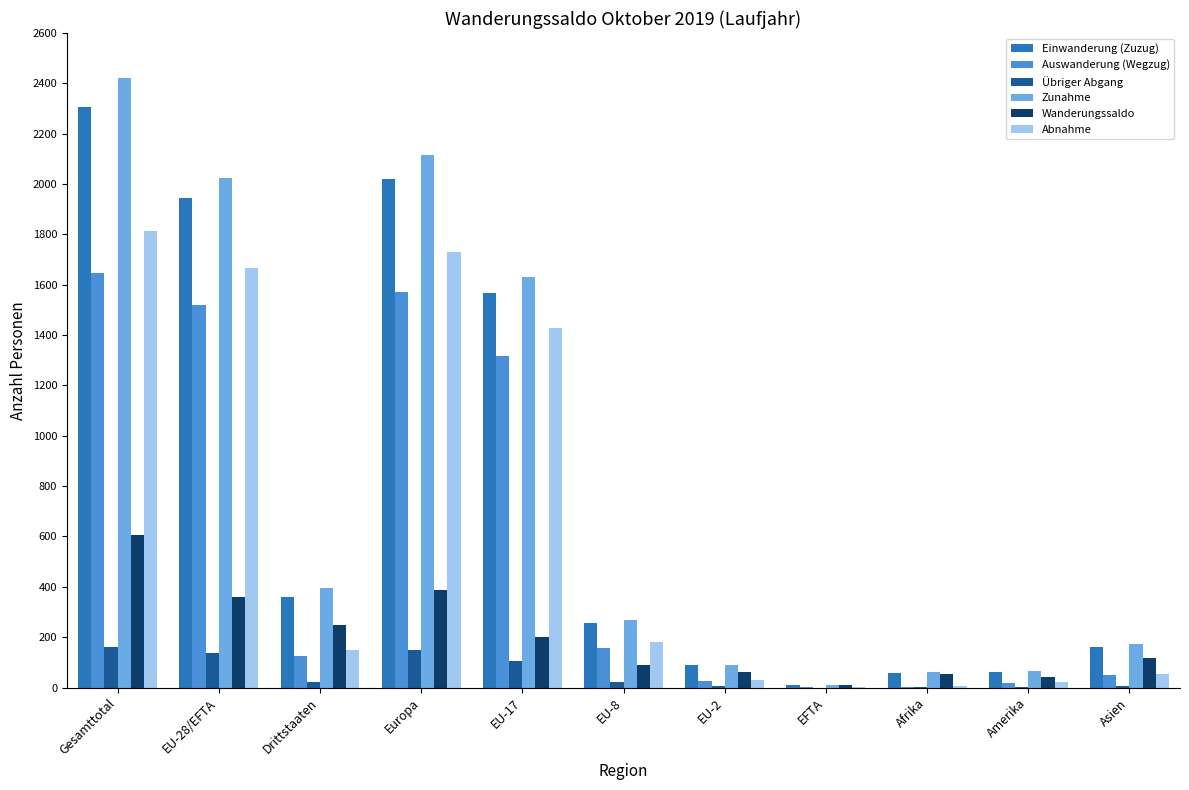

Count the number of data series in this chart.

6